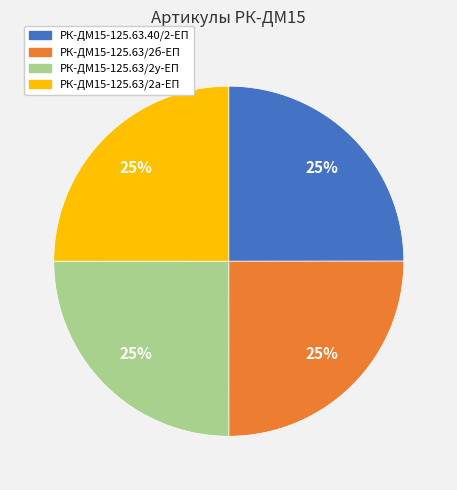

How many slices are in this pie chart?

4